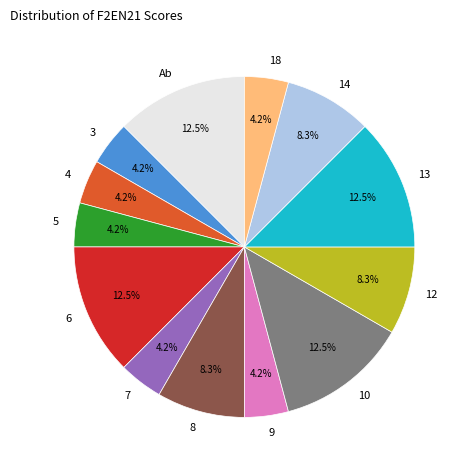

How many segments does this pie chart have?

13